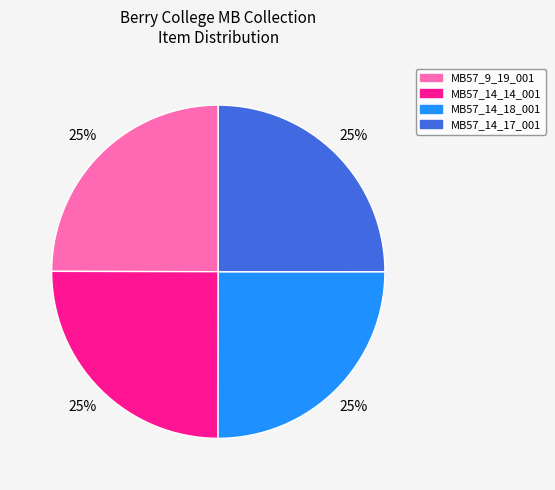

To the nearest percent, what is the combined percentage of MB57_14_17_001 and MB57_14_14_001?

50%